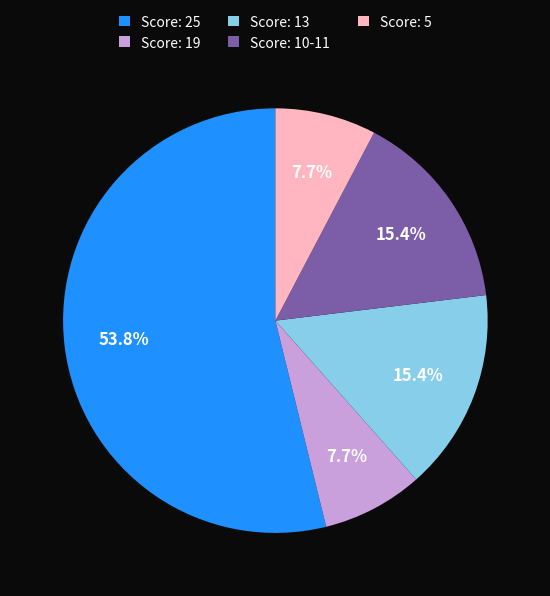

Combined, do Score: 10-11 and Score: 25 account for over 50%?

Yes